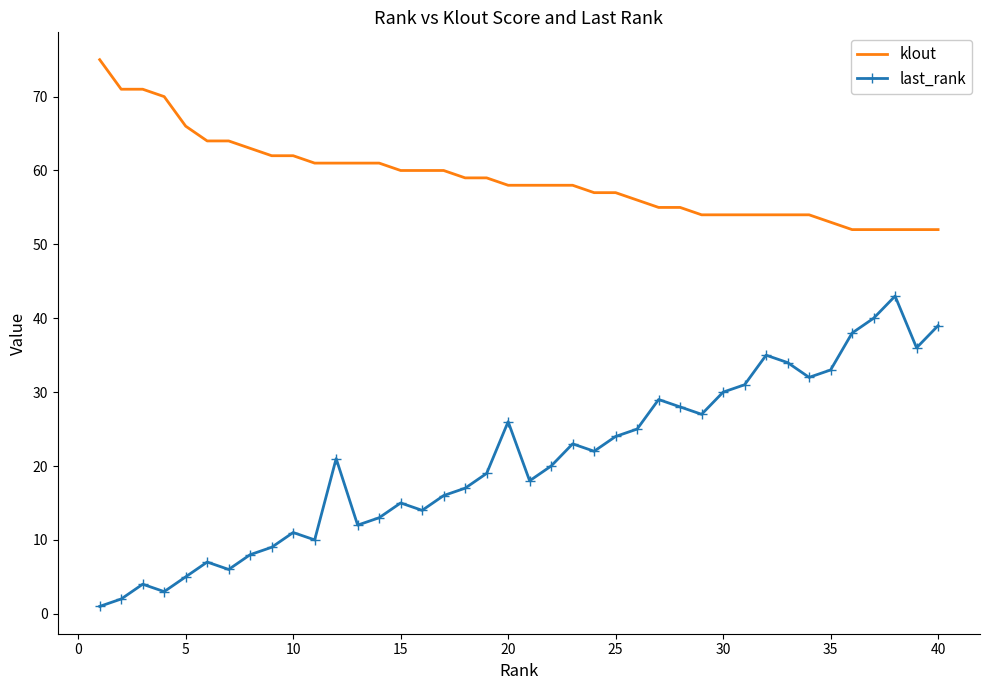

Which series has the largest total across all categories?

klout